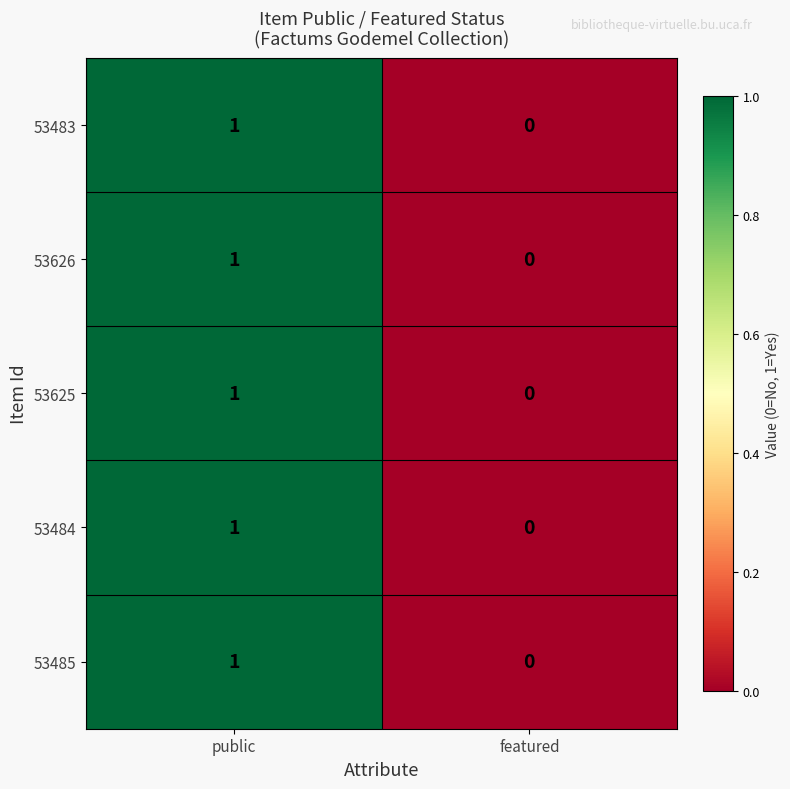

The 53625 series shows 0 at public. True or false?

False